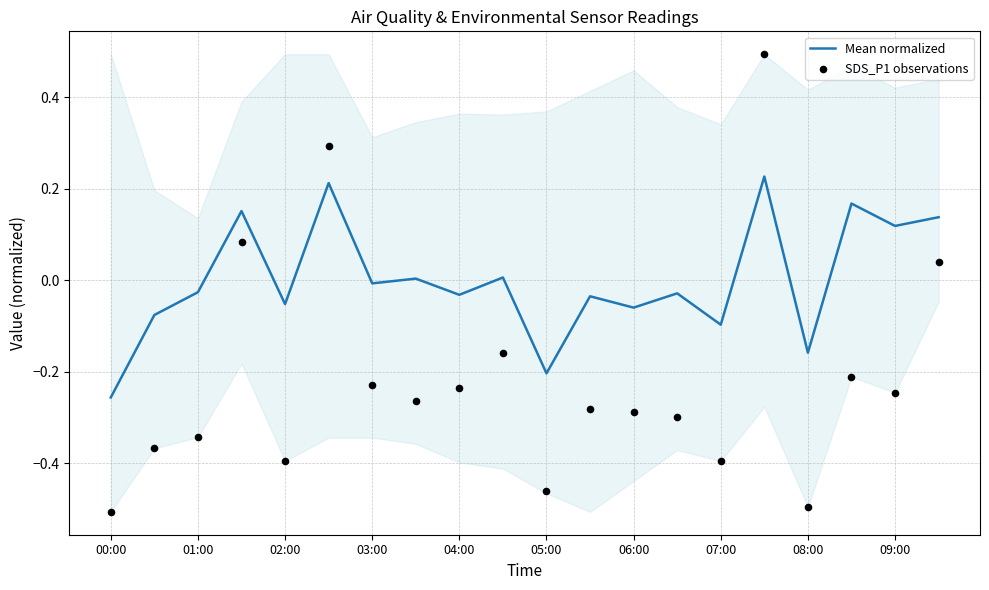

Which category has the lowest value in the Mean normalized series?

00:00